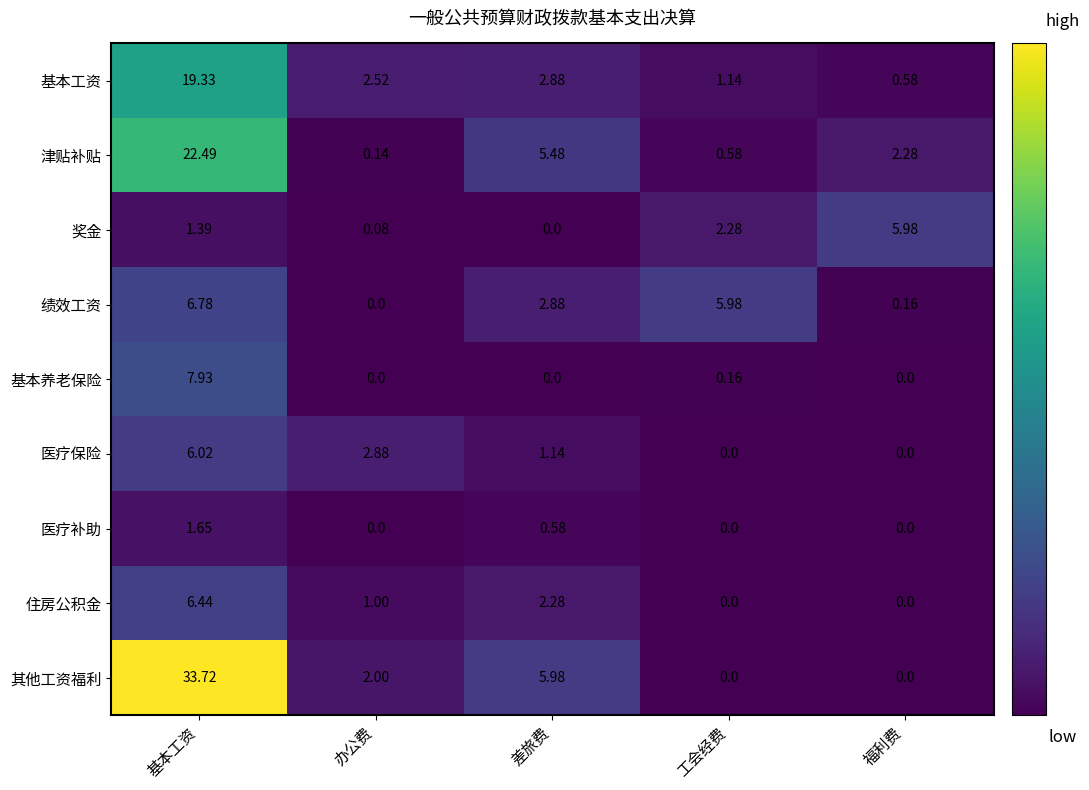

Which series has the largest range (max minus min)?

其他工资福利